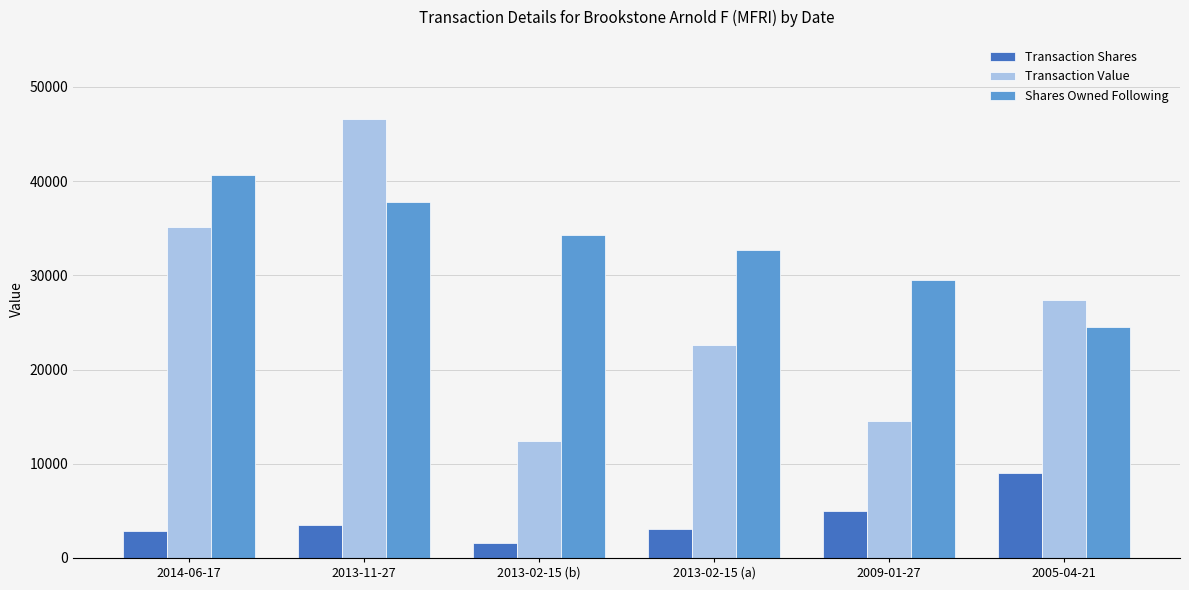

Rank the series by their average value, from highest to lowest.

Shares Owned Following, Transaction Value, Transaction Shares